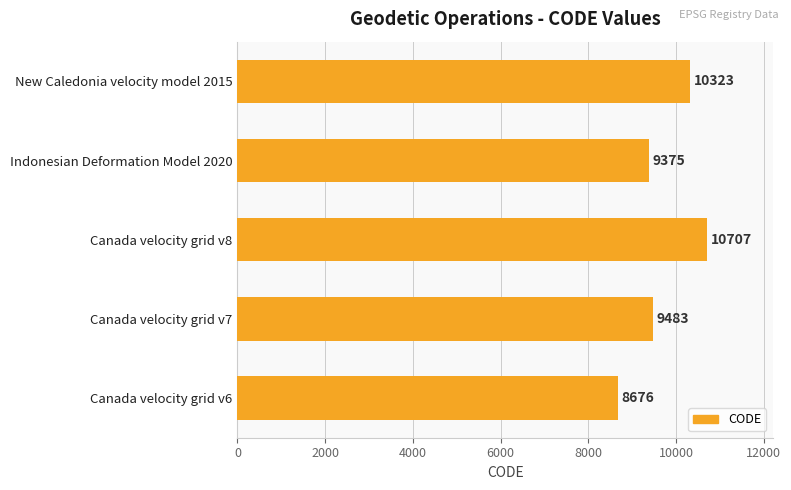

True or false: the data shows 15440 at New Caledonia velocity model 2015.

False